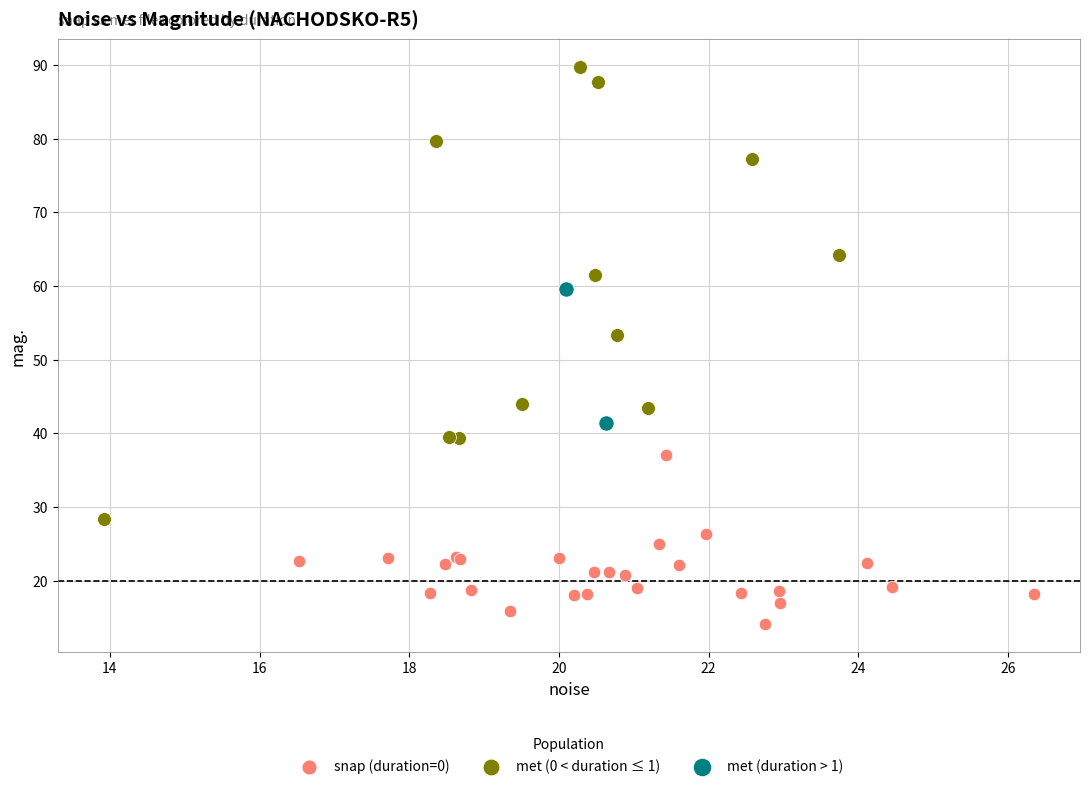

Which series contains the lowest Y value?

snap (duration=0)